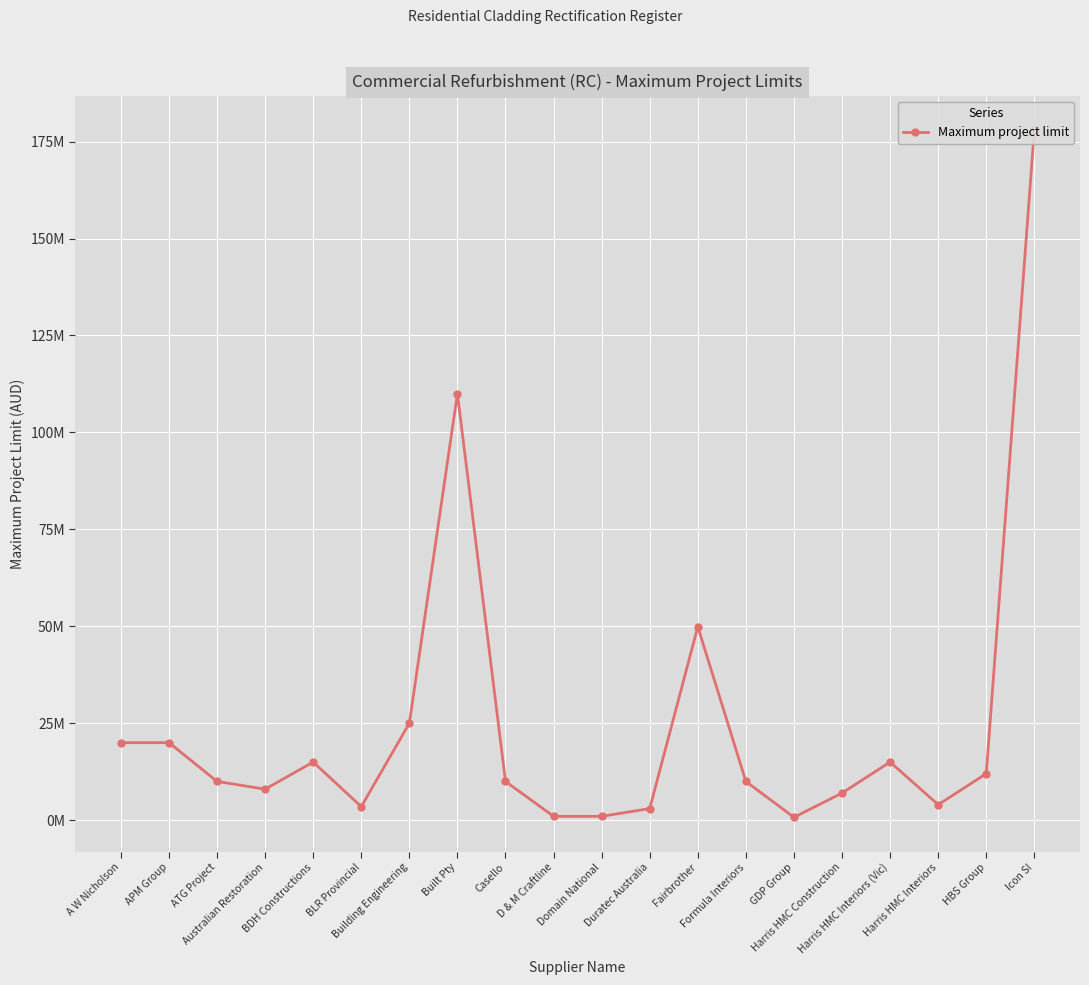

Is this an area chart (filled region under the line)?

No